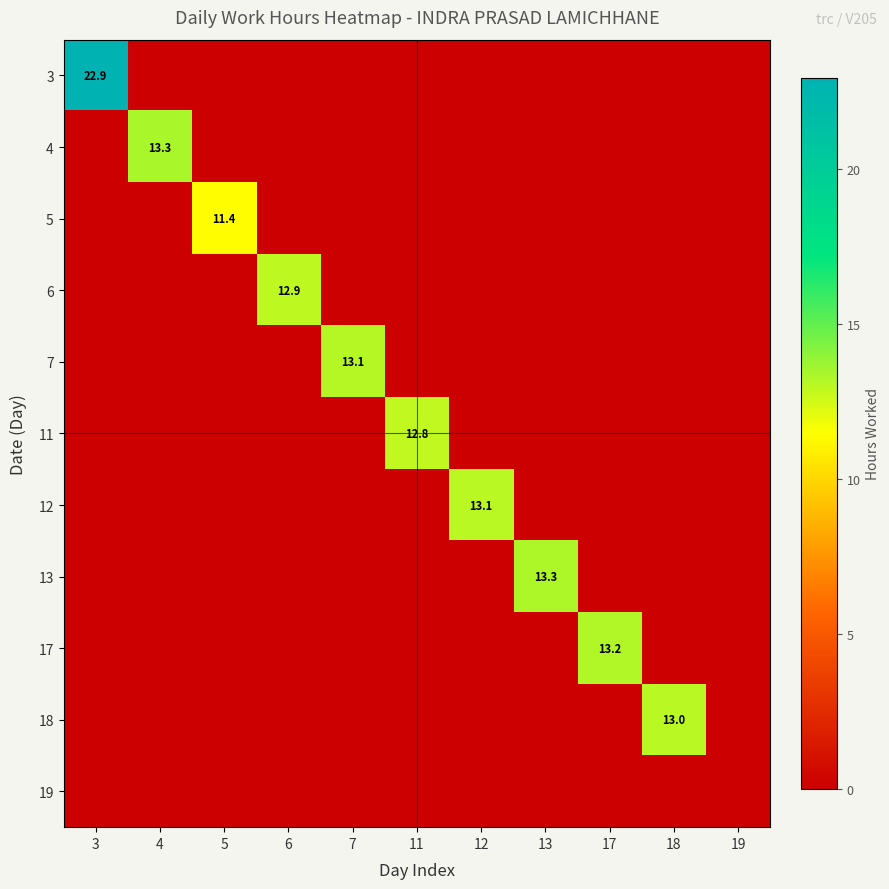

Is it true that 11 equals 12.8 at 11?

True